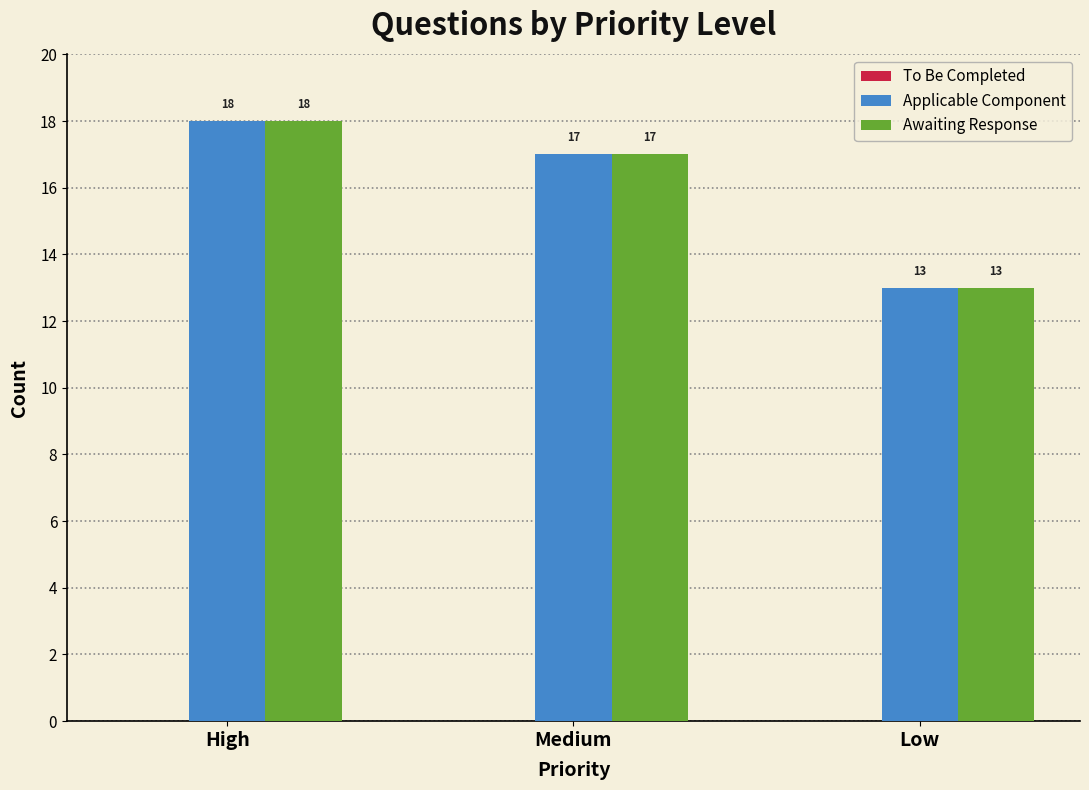

The Awaiting Response series shows 28 at Medium. True or false?

False